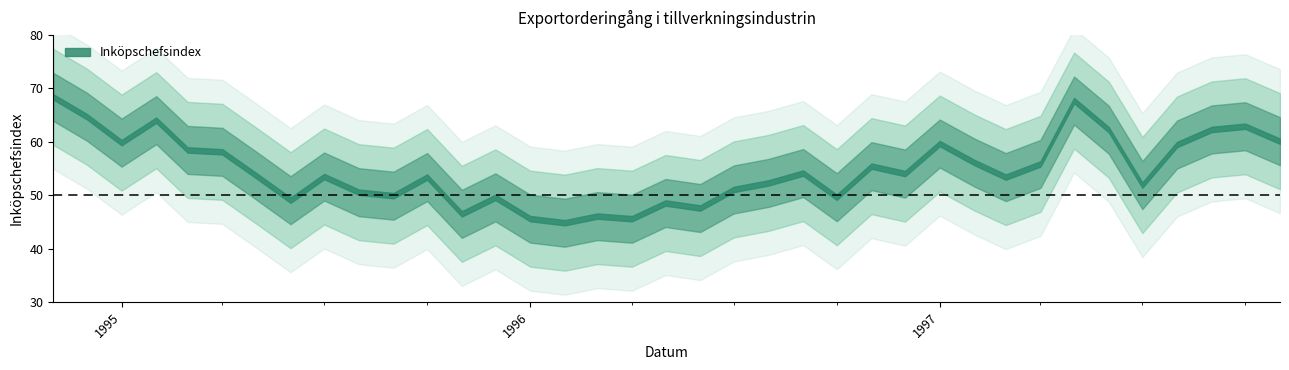

The chart shows a value of 49.9 at 1995-09-01. True or false?

True